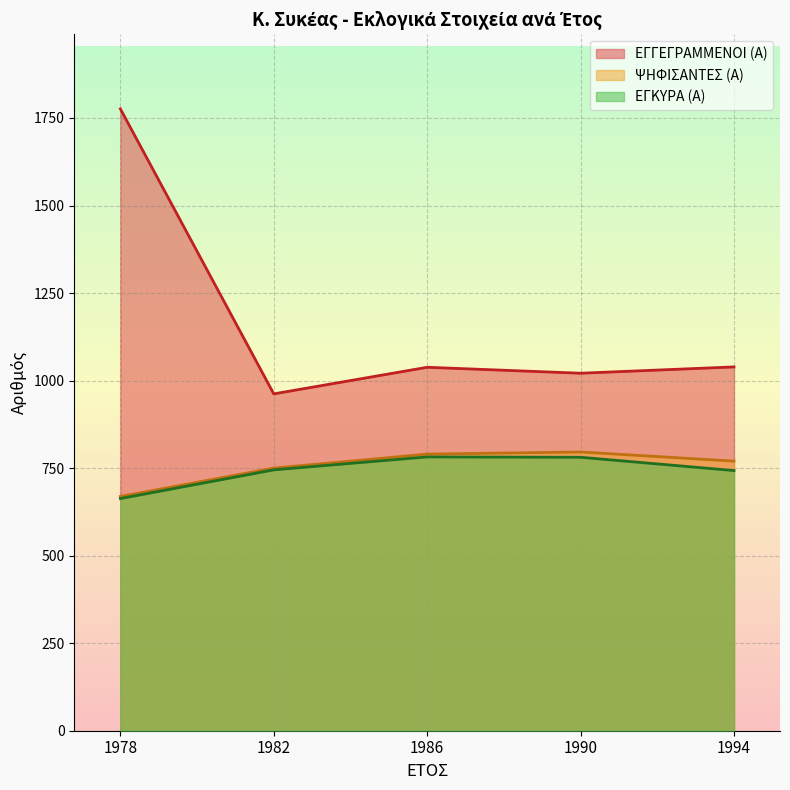

Is the value of ΕΓΓΕΓΡΑΜΜΕΝΟΙ (Α) at 1982 greater than the value of ΕΓΚΥΡΑ (Α) at 1982?

Yes